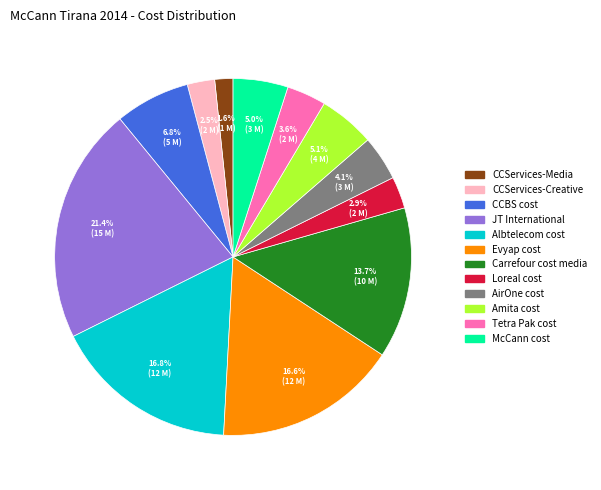

Is there a majority slice in this chart?

No